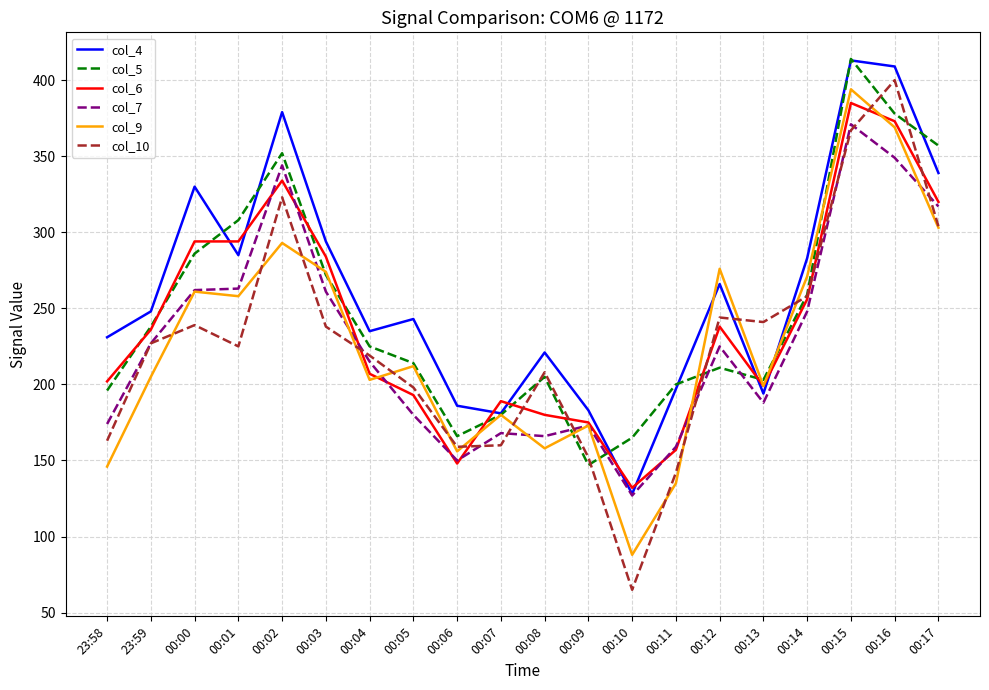

At how many categories does at least one series exceed 271?

9